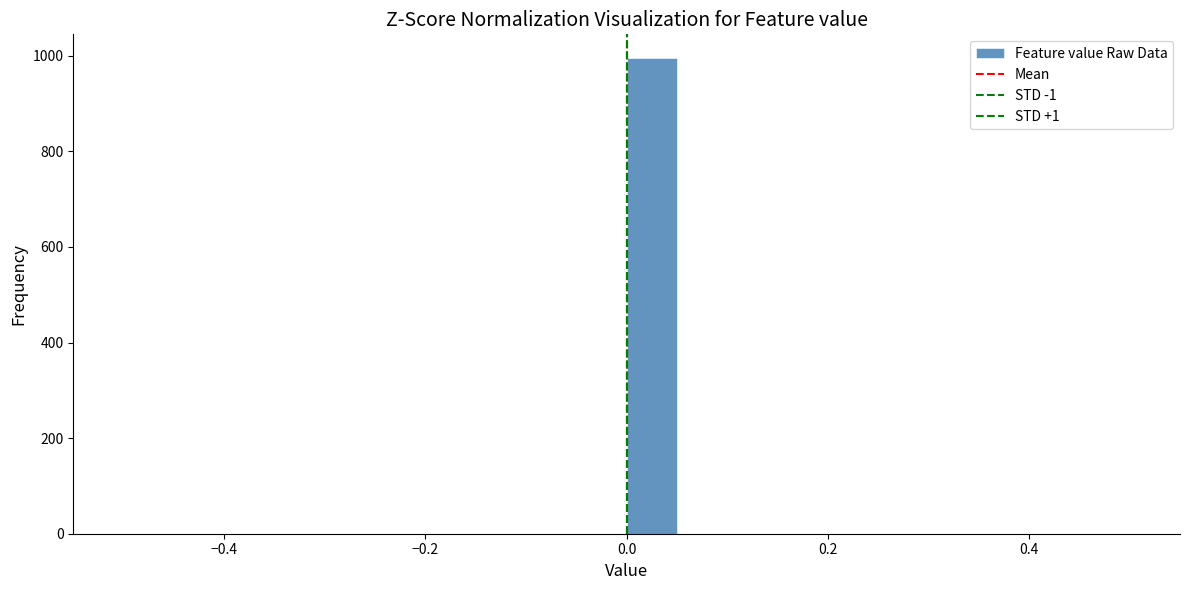

Read against the x-axis, roughly where is the centre of the tallest bar?

0.02